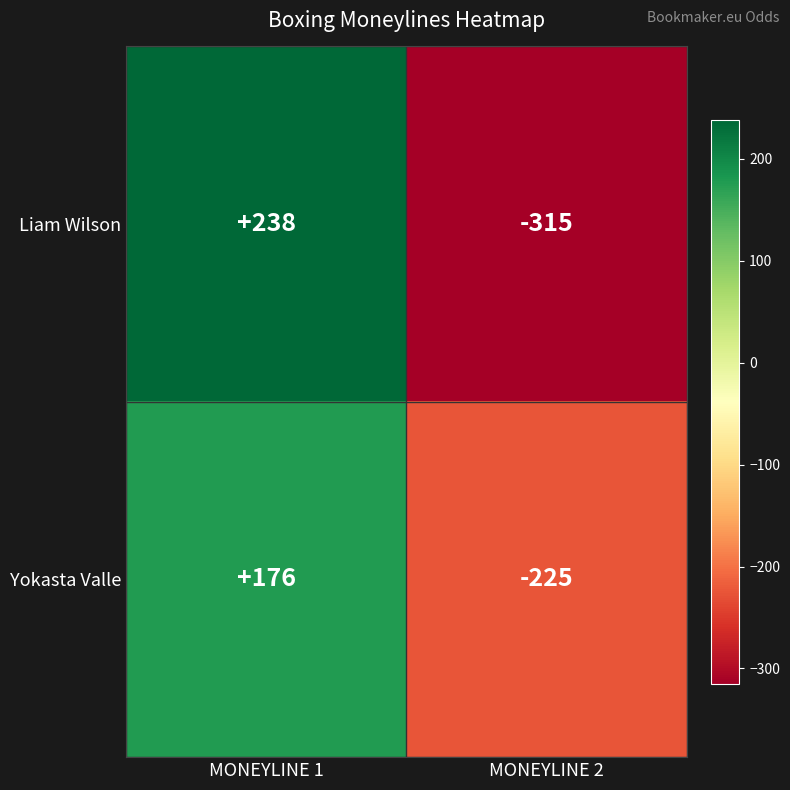

What is the minimum value shown in the chart?

-315